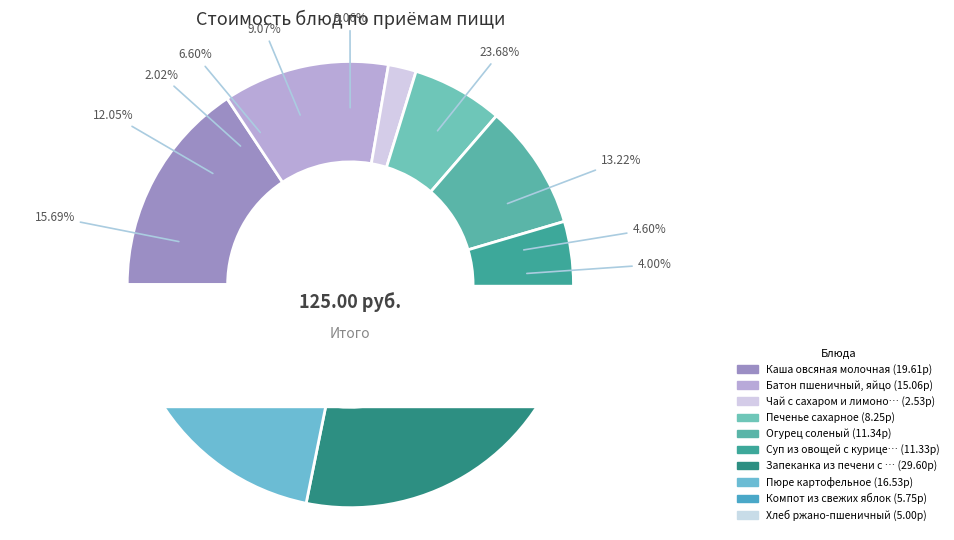

To the nearest percent, what portion does Пюре картофельное represent?

13%